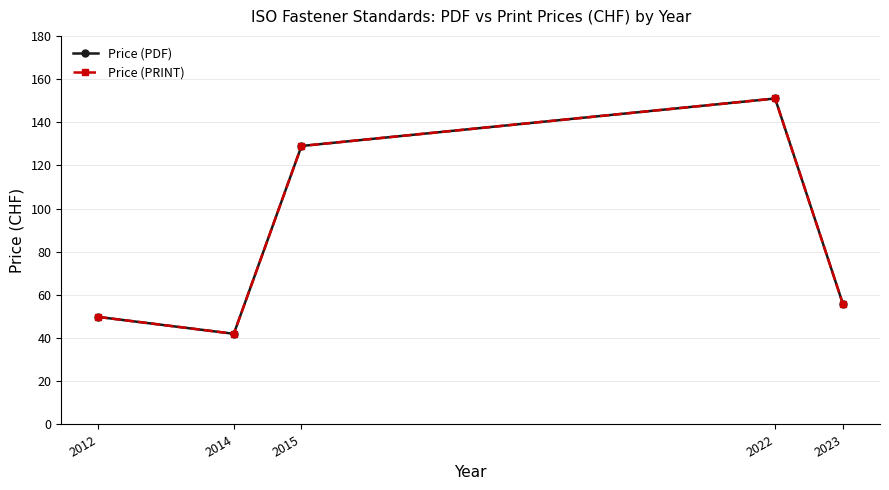

What is the difference between the maximum and minimum values in the Price (PRINT) series?

109.0